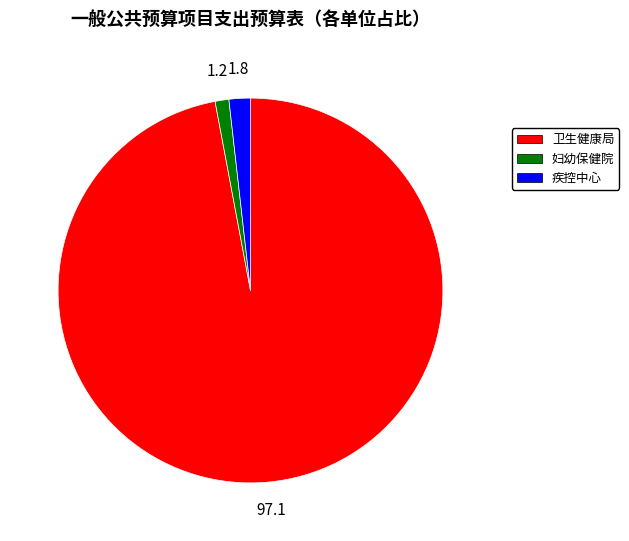

What is the ratio of the value at 妇幼保健院 to the value at 疾控中心?

0.6